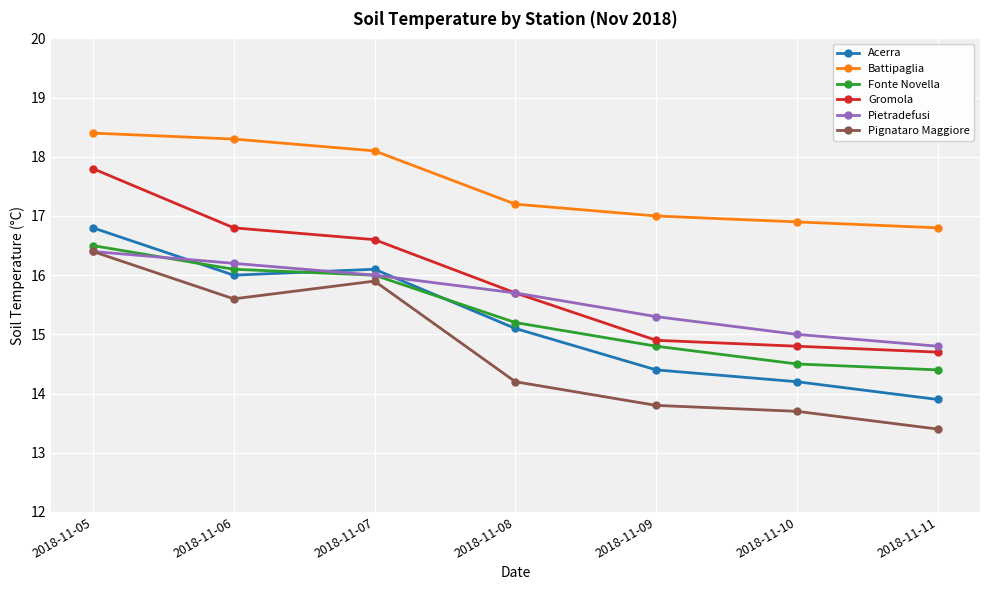

Which series changed the most between 2018-11-06 and 2018-11-08?

Pignataro Maggiore